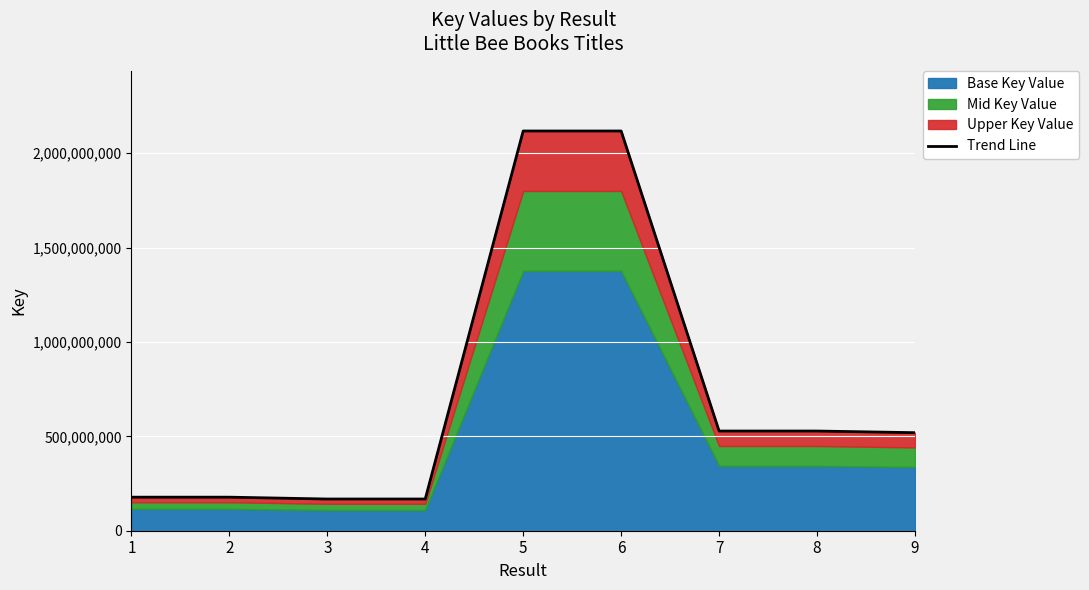

At which category does the chart reach its peak across all series?

6